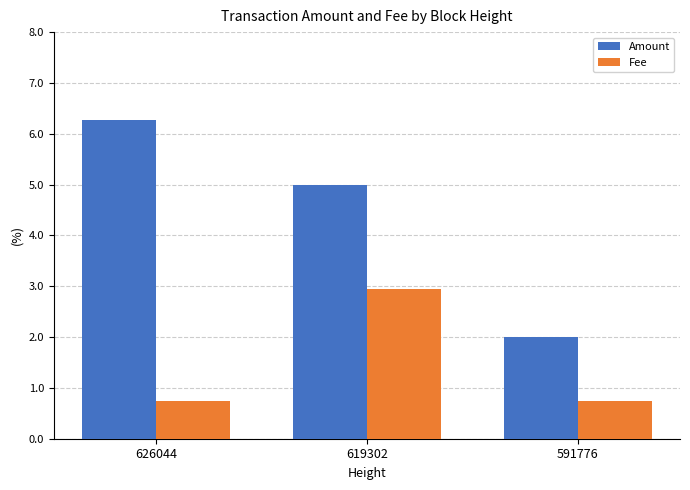

At which label does Fee reach its peak?

619302